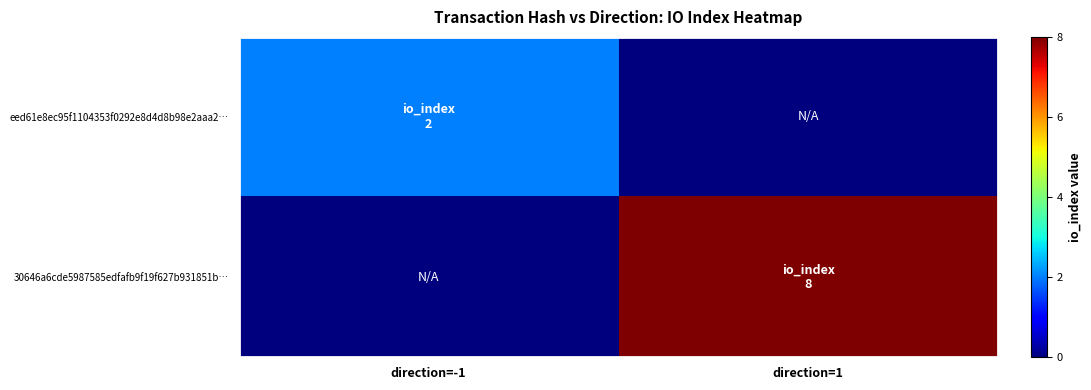

List the series in order of their peak value, highest first.

30646a6cde5987585edfafb9f19f627b931851b…, eed61e8ec95f1104353f0292e8d4d8b98e2aaa2…